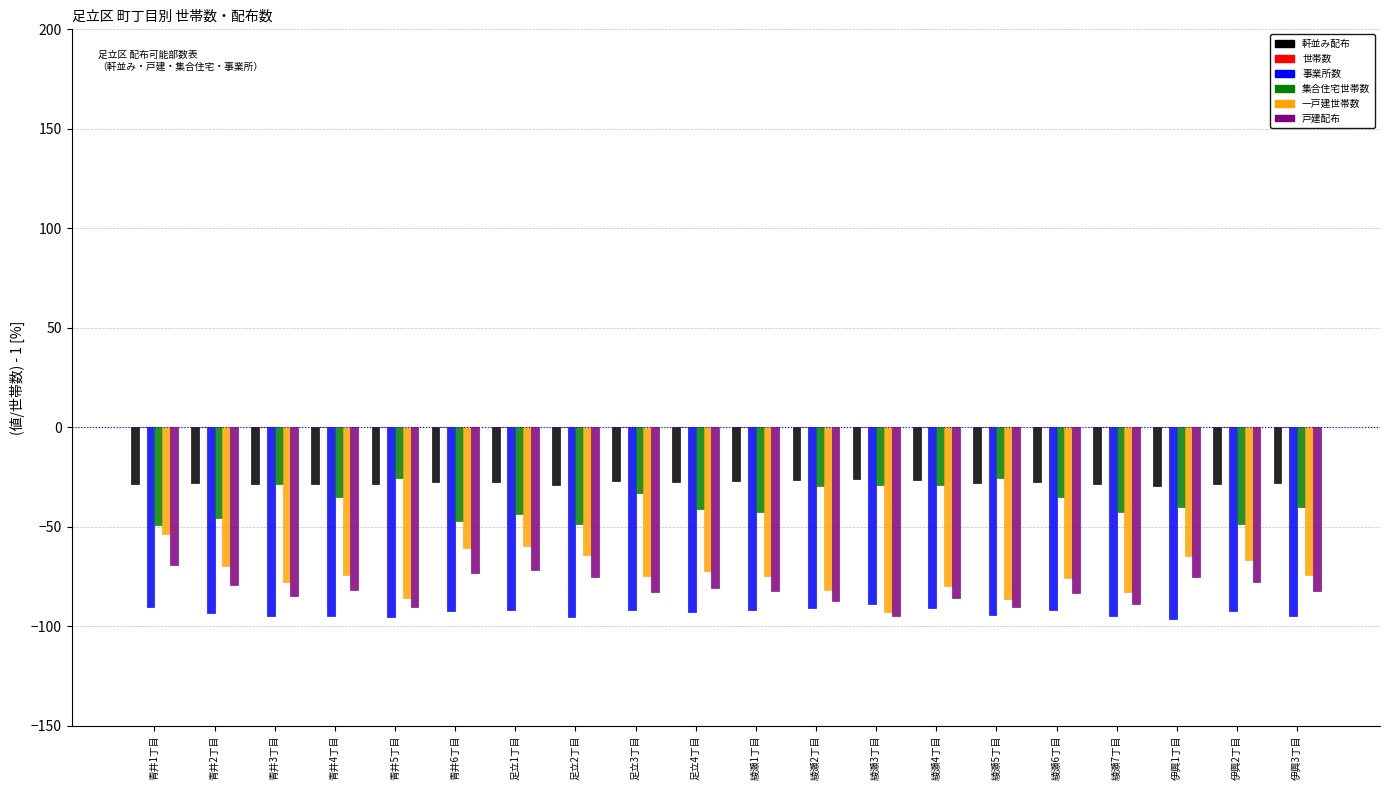

What is the difference between the highest and lowest values at 伊興3丁目?

66.6